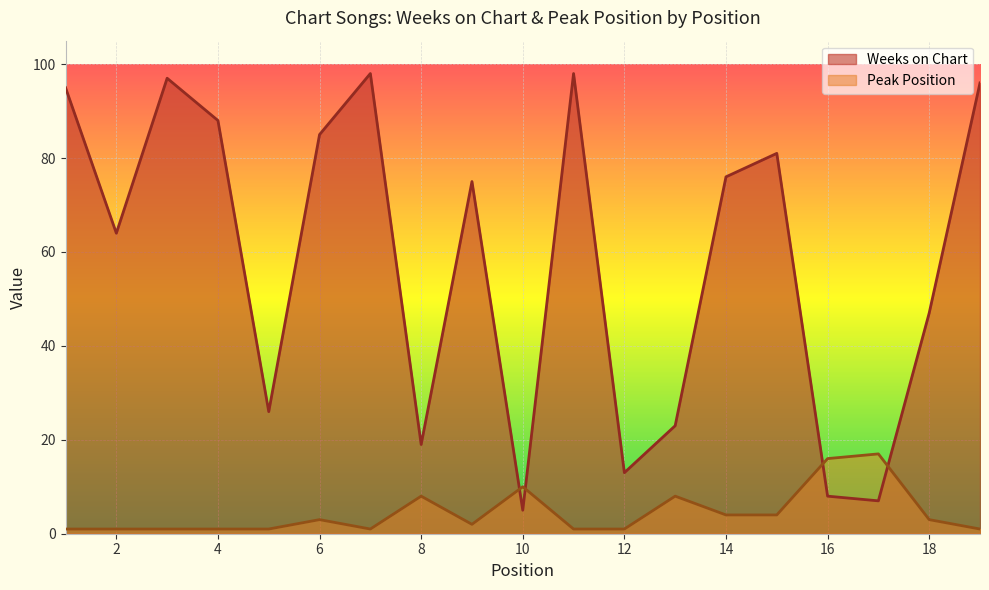

List the labels in order of Weeks on Chart value, largest first.

7, 11, 3, 19, 1, 4, 6, 15, 14, 9, 2, 18, 5, 13, 8, 12, 16, 17, 10